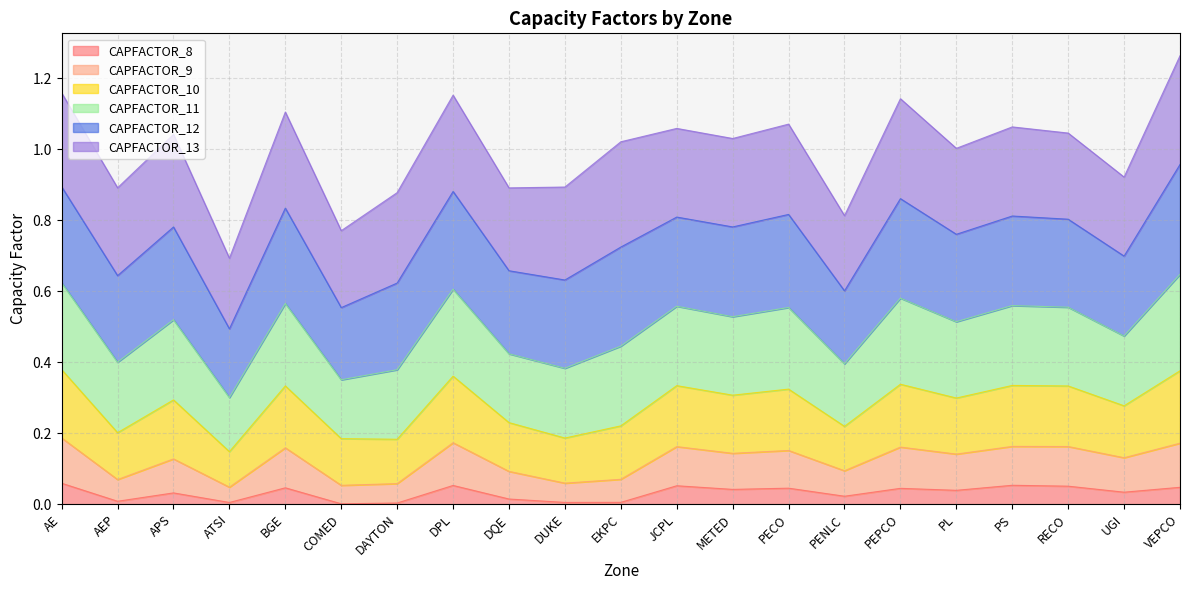

True or false: CAPFACTOR_9 and CAPFACTOR_11 cross at least once.

False